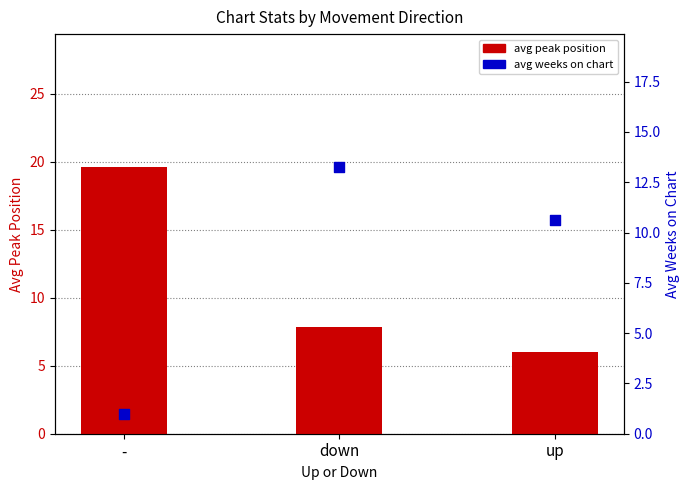

Which series contains the lowest Y value?

avg weeks on chart